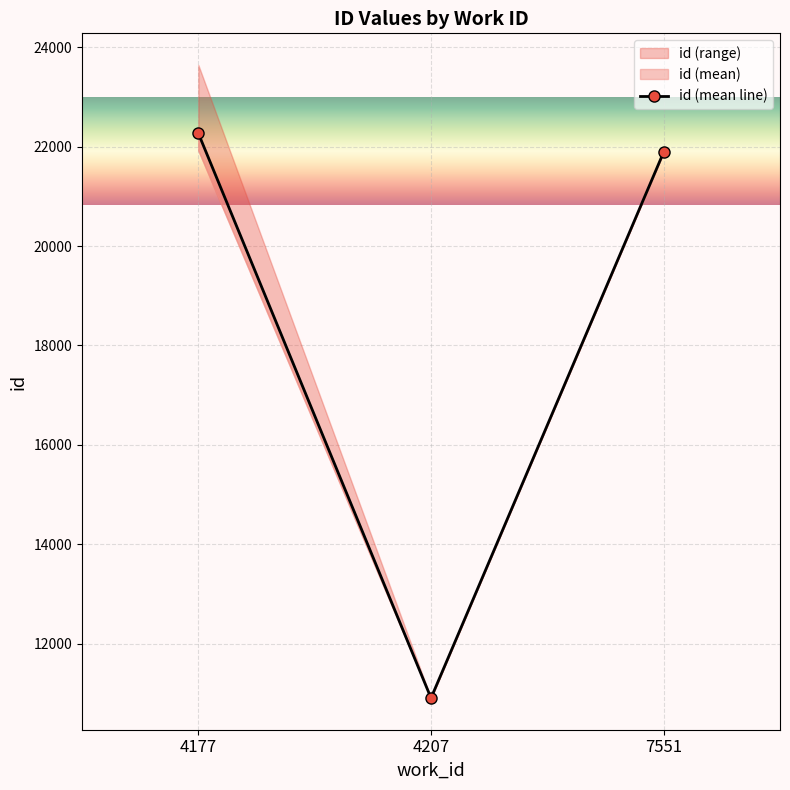

Is this an area chart (filled region under the line)?

No